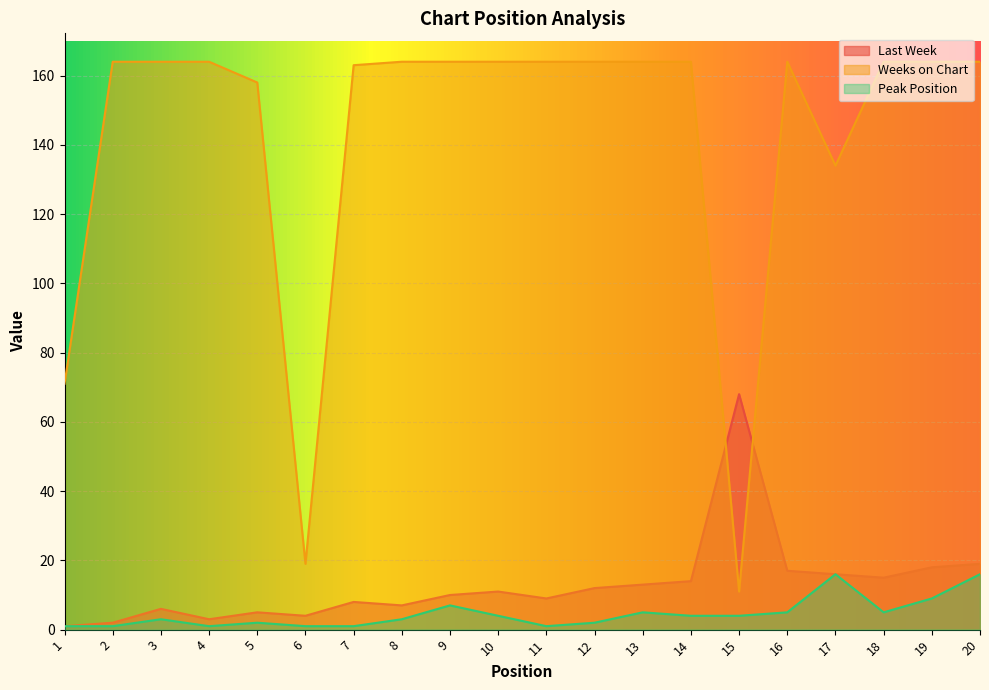

At which category is the sum across all series the highest?

20